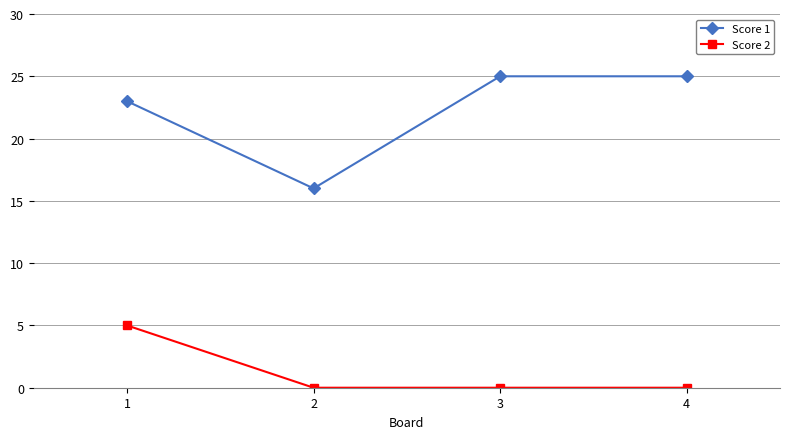

Count the number of data series in this chart.

2